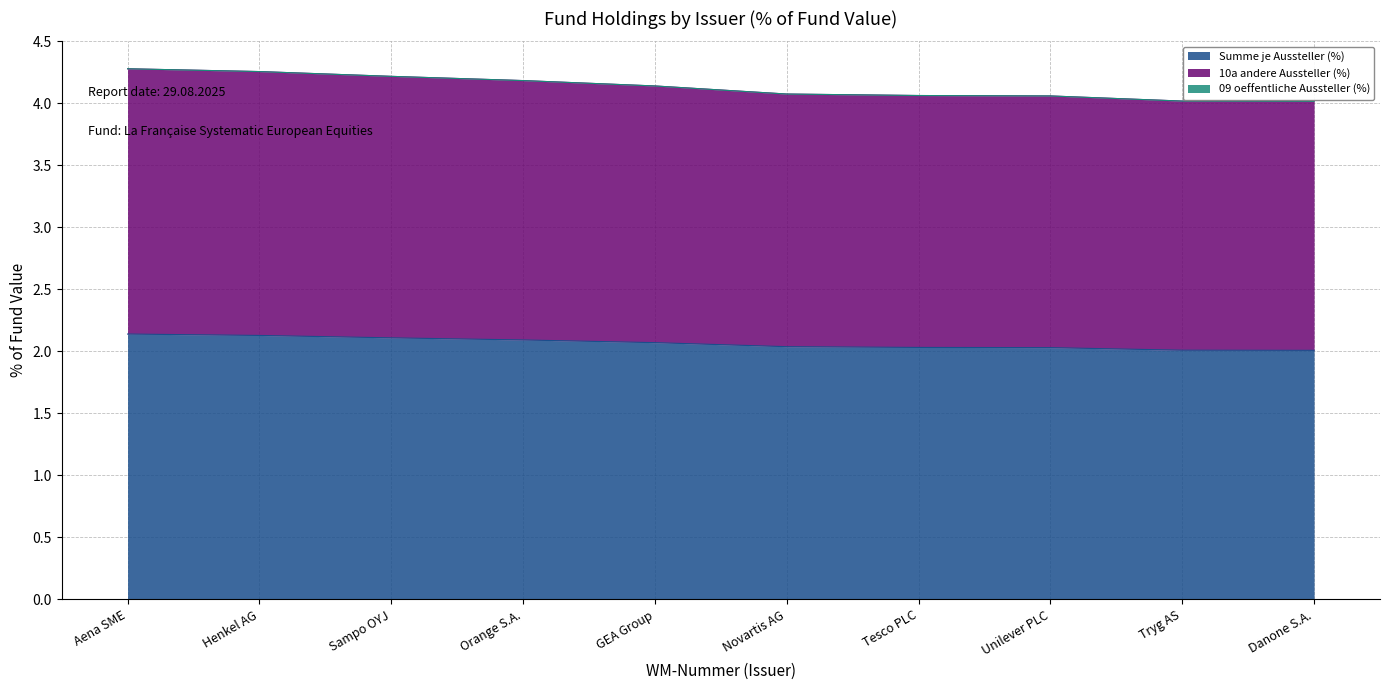

Does the chart display data point markers on the line(s)?

No